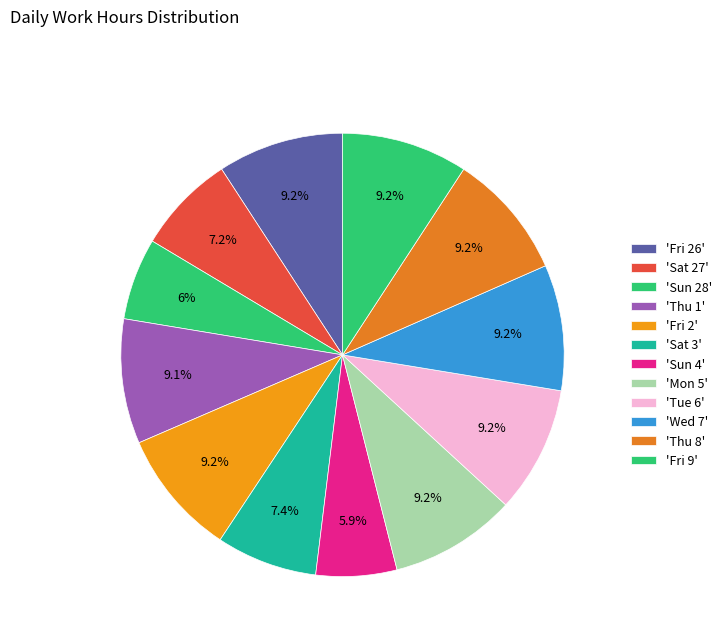

Is there a majority slice in this chart?

No